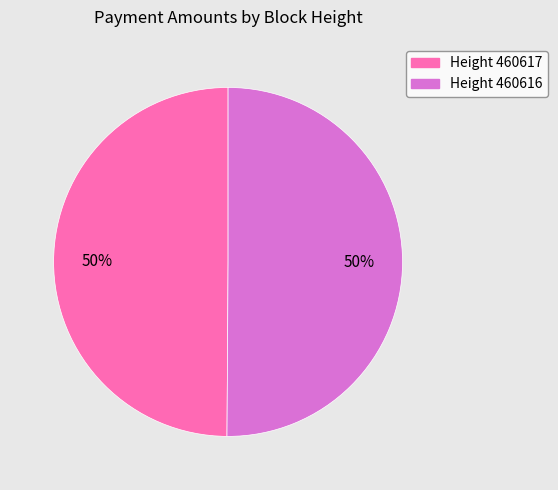

Count the number of slices in the pie.

2